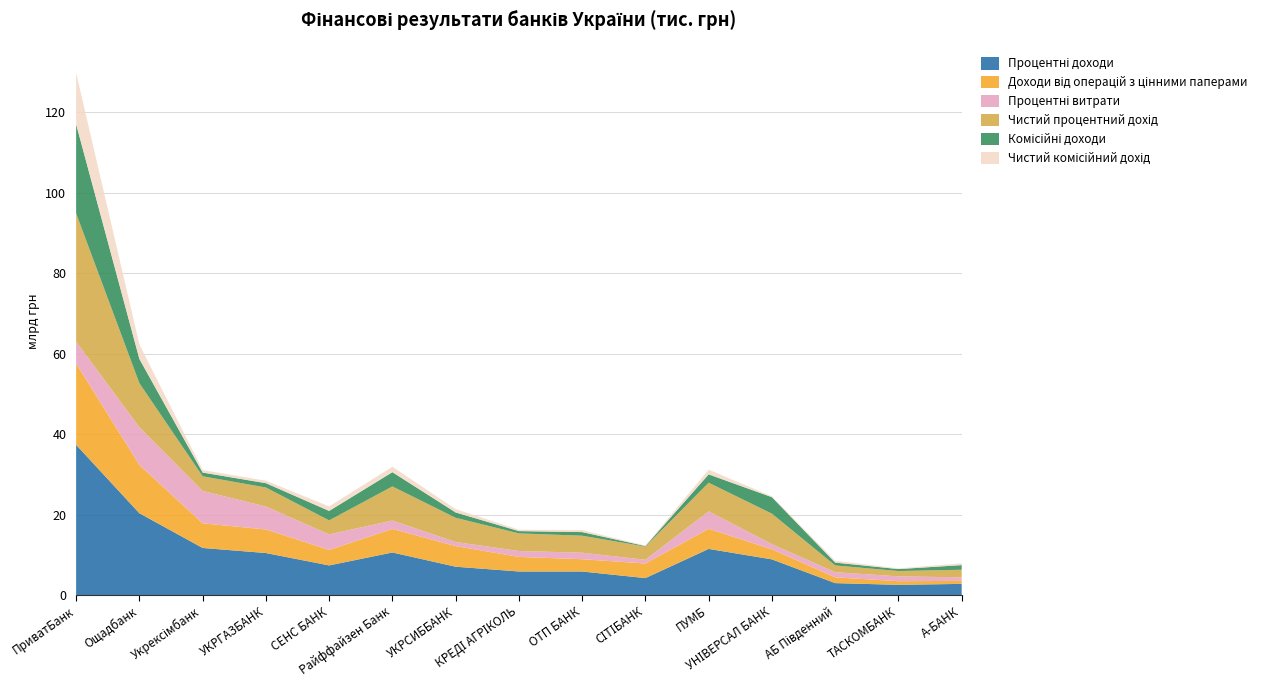

Reading right to left, what are all the values shown in this chart?

Процентні доходи: А-БАНК=2766059.3	ТАСКОМБАНК=2530225.6	АБ Південний=2958092.5	УНІВЕРСАЛ БАНК=8866600.7	ПУМБ=11462446.2	СІТІБАНК=4206132.8	ОТП БАНК=5844150.0	КРЕДІ АГРІКОЛЬ=5848347.8	УКРСИББАНК=7035939.1	Райффайзен Банк=10575235.3	СЕНС БАНК=7360225.2	УКРГАЗБАНК=10438120.0	Укрексімбанк=11700766.7	Ощадбанк=20337851.2	ПриватБанк=37344367.6
Доходи від операцій з цінними паперами: А-БАНК=749852.4	ТАСКОМБАНК=906846.8	АБ Південний=1438224.4	УНІВЕРСАЛ БАНК=2496221.0	ПУМБ=5006875.7	СІТІБАНК=3633308.7	ОТП БАНК=3061756.4	КРЕДІ АГРІКОЛЬ=3628864.4	УКРСИББАНК=5130563.5	Райффайзен Банк=5852689.6	СЕНС БАНК=3841646.5	УКРГАЗБАНК=5863533.4	Укрексімбанк=6124304.5	Ощадбанк=12001661.3	ПриватБанк=20217794.4
Процентні витрати: А-БАНК=872334.6	ТАСКОМБАНК=1204311.6	АБ Південний=1280022.4	УНІВЕРСАЛ БАНК=1274335.1	ПУМБ=4346593.0	СІТІБАНК=921782.3	ОТП БАНК=1615580.6	КРЕДІ АГРІКОЛЬ=1468386.1	УКРСИББАНК=1019592.5	Райффайзен Банк=2096069.8	СЕНС БАНК=3873670.4	УКРГАЗБАНК=5706302.0	Укрексімбанк=8059456.1	Ощадбанк=9374767.1	ПриватБанк=5440386.3
Чистий процентний дохід: А-БАНК=1893724.7	ТАСКОМБАНК=1325914.0	АБ Південний=1678070.0	УНІВЕРСАЛ БАНК=7592265.7	ПУМБ=7115853.2	СІТІБАНК=3284350.5	ОТП БАНК=4228569.4	КРЕДІ АГРІКОЛЬ=4379961.8	УКРСИББАНК=6016346.6	Райффайзен Банк=8479165.5	СЕНС БАНК=3486554.9	УКРГАЗБАНК=4731818.0	Укрексімбанк=3641310.6	Ощадбанк=10963084.2	ПриватБанк=31903981.3
Комісійні доходи: А-БАНК=1154122.4	ТАСКОМБАНК=479733.0	АБ Південний=713343.2	УНІВЕРСАЛ БАНК=4100756.0	ПУМБ=2071914.4	СІТІБАНК=128616.3	ОТП БАНК=898028.6	КРЕДІ АГРІКОЛЬ=569489.8	УКРСИББАНК=1332272.5	Райффайзен Банк=3545807.4	СЕНС БАНК=2350560.6	УКРГАЗБАНК=1075153.6	Укрексімбанк=928624.2	Ощадбанк=6035338.4	ПриватБанк=22172161.7
Чистий комісійний дохід: А-БАНК=455491.9	ТАСКОМБАНК=175554.6	АБ Південний=463773.4	УНІВЕРСАЛ БАНК=194187.8	ПУМБ=1168304.9	СІТІБАНК=115656.8	ОТП БАНК=492097.0	КРЕДІ АГРІКОЛЬ=347571.8	УКРСИББАНК=825776.2	Райффайзен Банк=1346807.1	СЕНС БАНК=1125801.7	УКРГАЗБАНК=615040.2	Укрексімбанк=611803.3	Ощадбанк=3586079.0	ПриватБанк=12765640.3